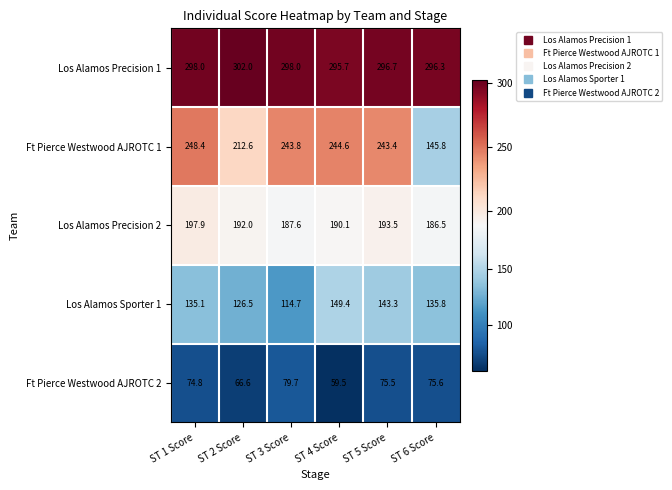

Read the Los Alamos Precision 2 value at ST 4 Score.

190.1